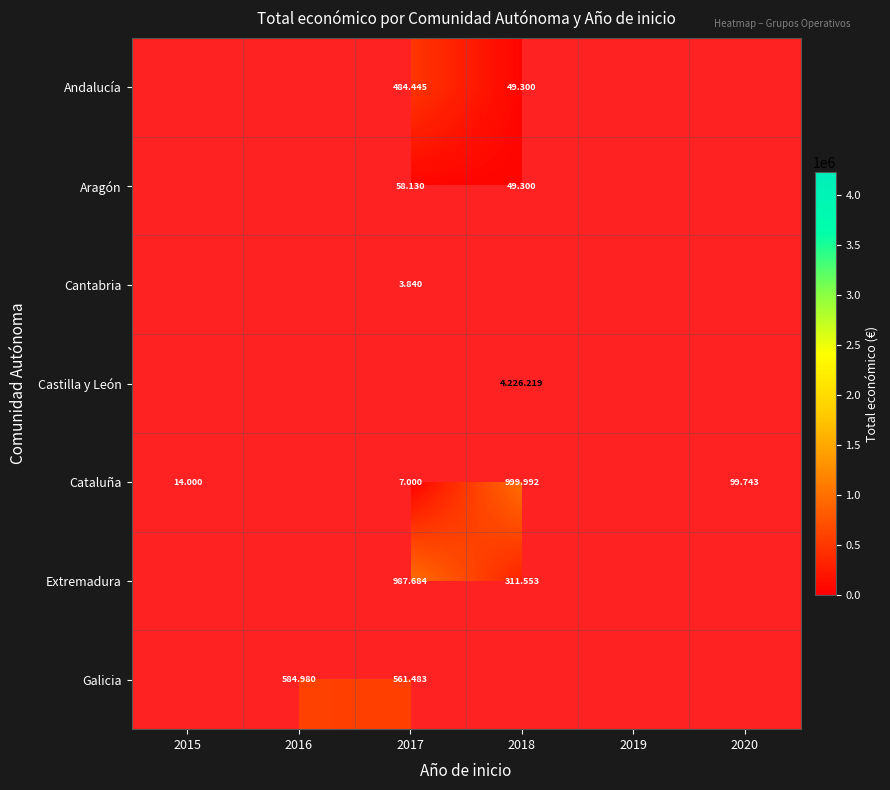

At which category does the chart reach its peak across all series?

2018